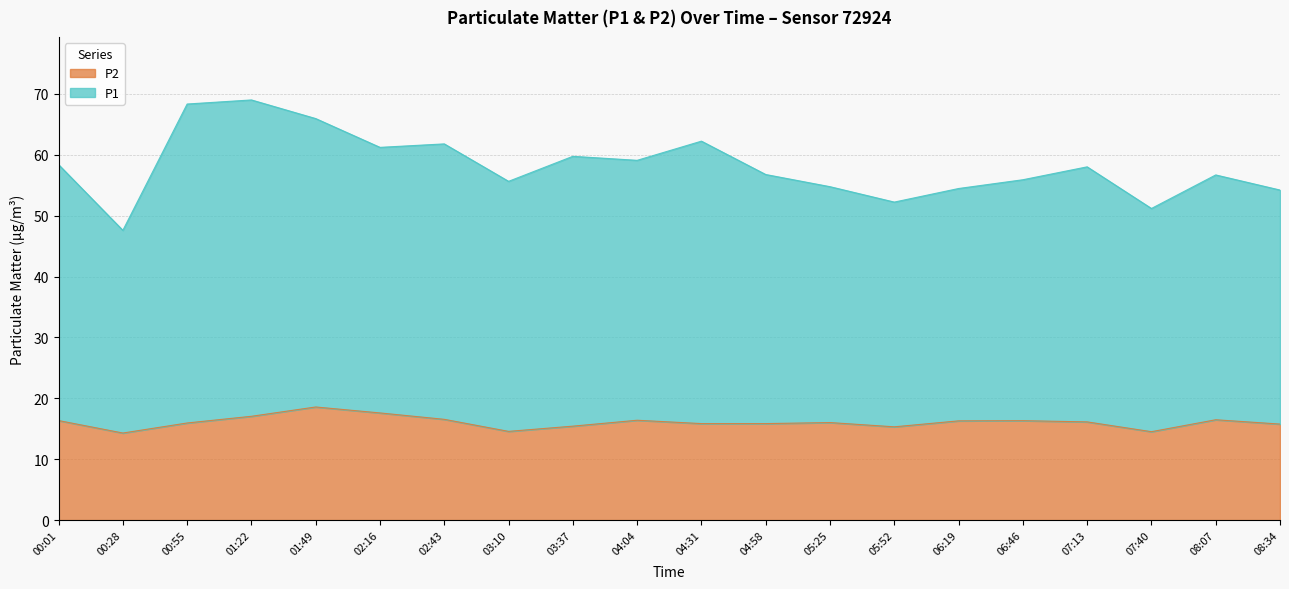

Rank the series by their average value, from highest to lowest.

P1, P2